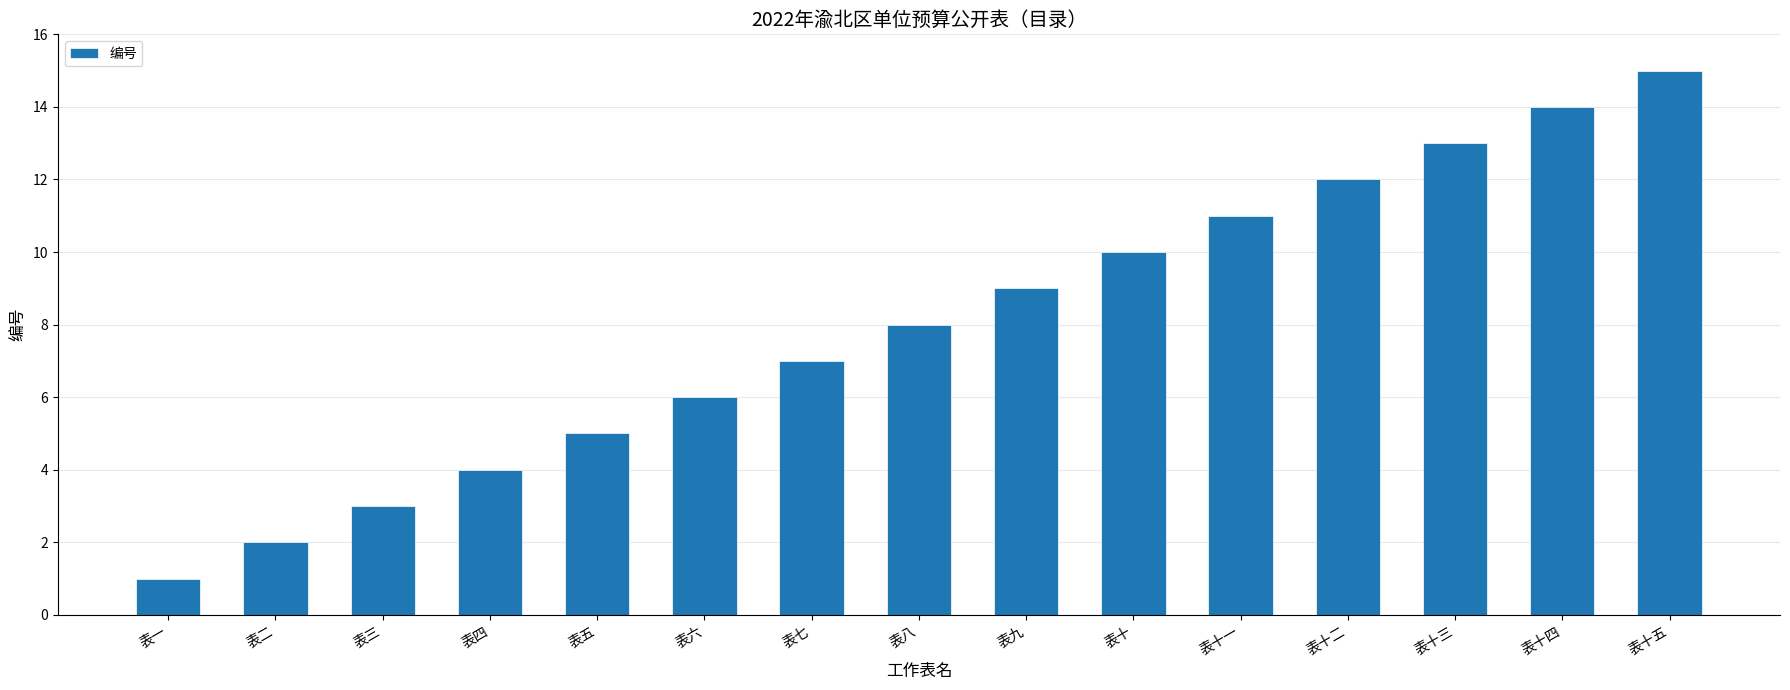

True or false: the data shows 5 at 表三.

False